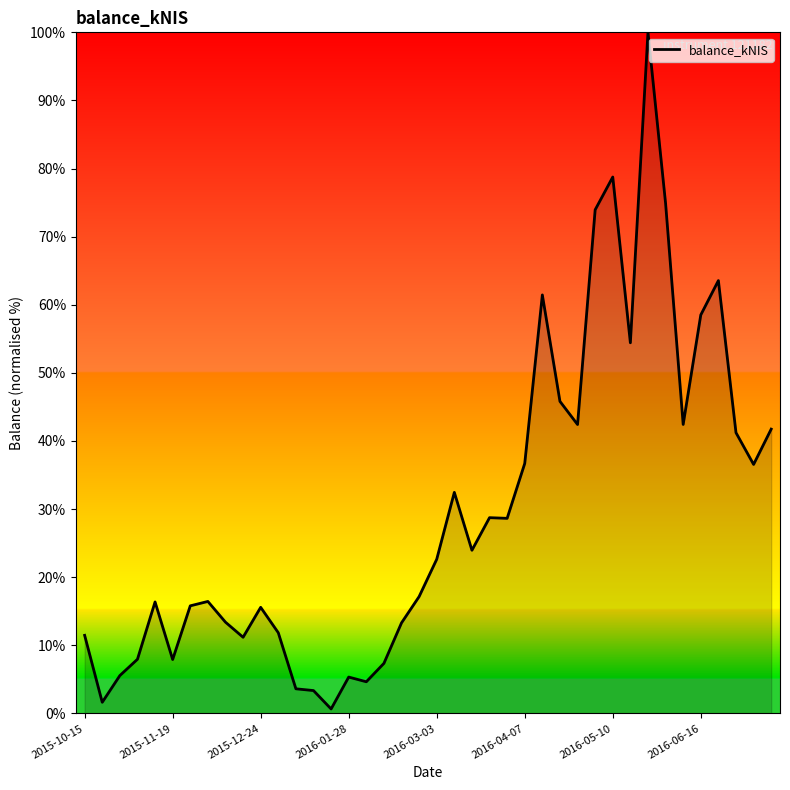

What is the maximum value shown in the chart?

100.0